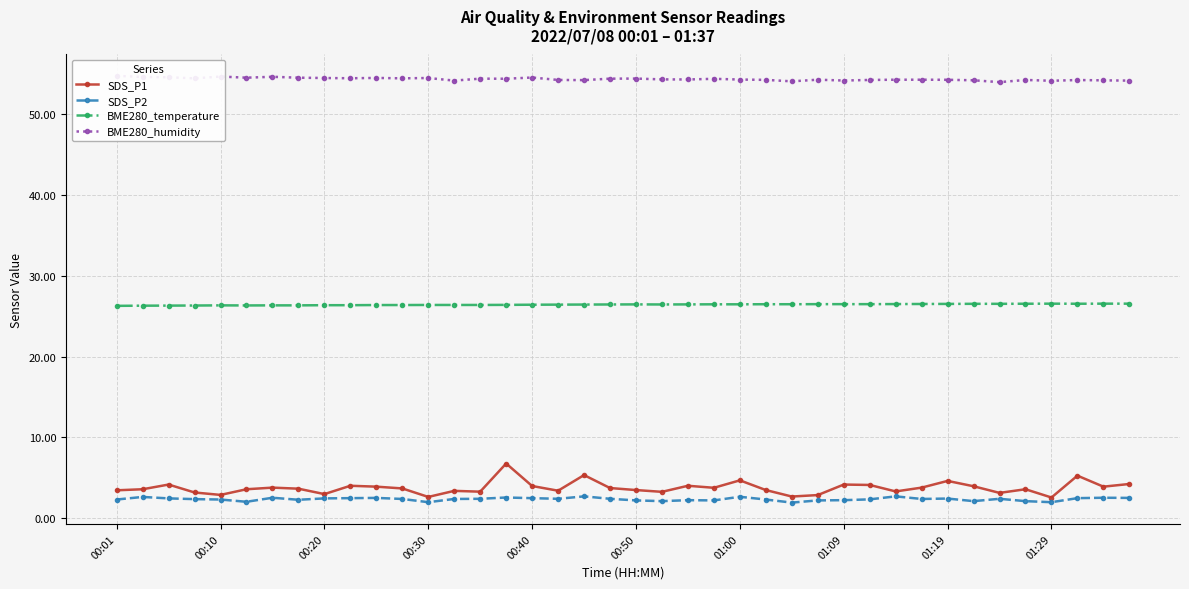

What is the lowest value of the BME280_temperature series?

26.3